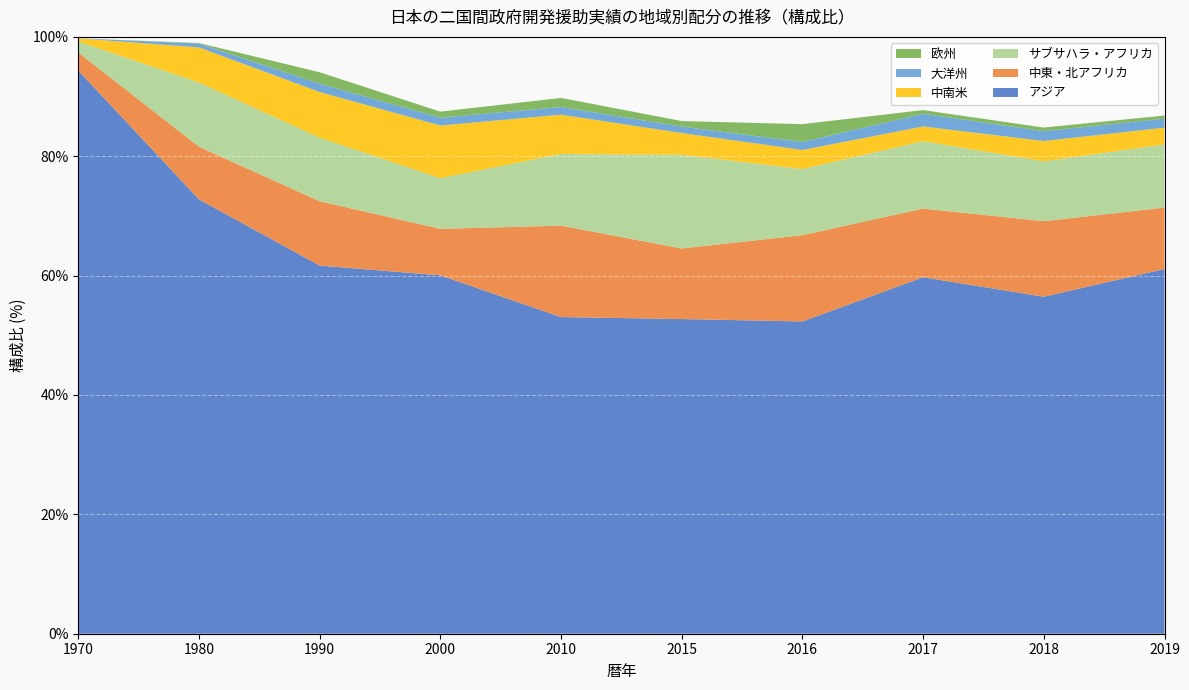

Reading left to right, what are all the values shown in this chart?

アジア: 1970=94.4	1980=72.8	1990=61.7	2000=60.1	2010=53.1	2015=52.7	2016=52.3	2017=59.7	2018=56.5	2019=61.1
中東・北アフリカ: 1970=3.0	1980=8.8	1990=10.8	2000=7.8	2010=15.3	2015=11.8	2016=14.5	2017=11.5	2018=12.7	2019=10.3
サブサハラ・アフリカ: 1970=1.8	1980=10.8	1990=10.6	2000=8.5	2010=12.0	2015=15.7	2016=11.1	2017=11.3	2018=10.0	2019=10.6
中南米: 1970=0.5	1980=5.9	1990=7.7	2000=8.8	2010=6.6	2015=3.6	2016=3.2	2017=2.5	2018=3.4	2019=2.8
大洋州: 1970=0.0	1980=0.7	1990=1.4	2000=1.3	2010=1.3	2015=1.1	2016=1.3	2017=2.1	2018=1.6	2019=1.5
欧州: 1970=0.0	1980=0.1	1990=1.9	2000=1.0	2010=1.5	2015=0.9	2016=3.0	2017=0.6	2018=0.6	2019=0.5